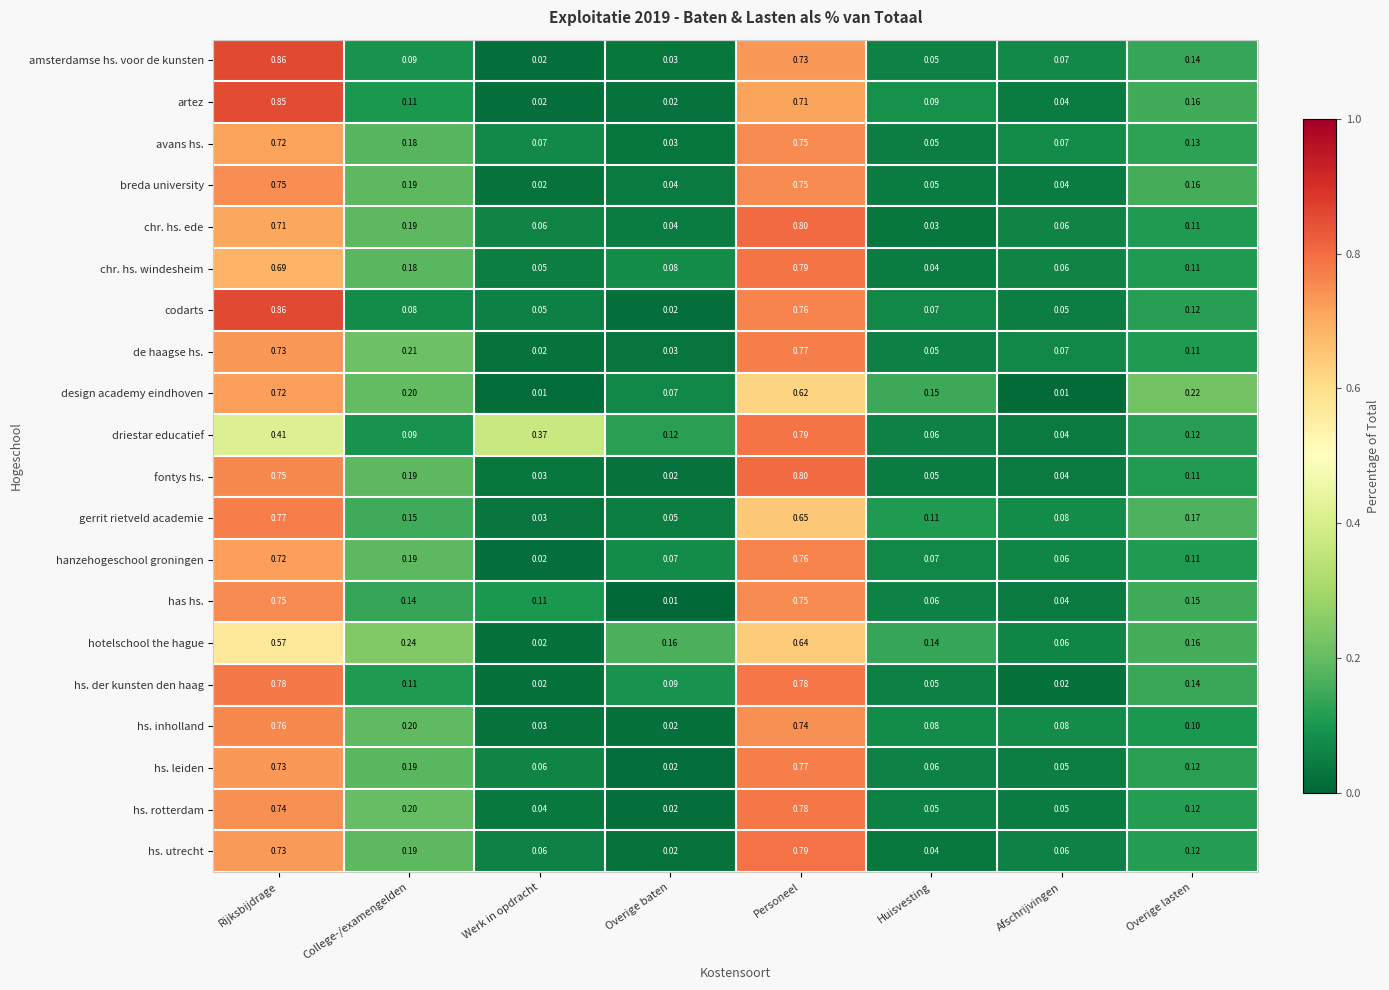

Which category has the lowest value in the hotelschool the hague series?

Werk in opdracht